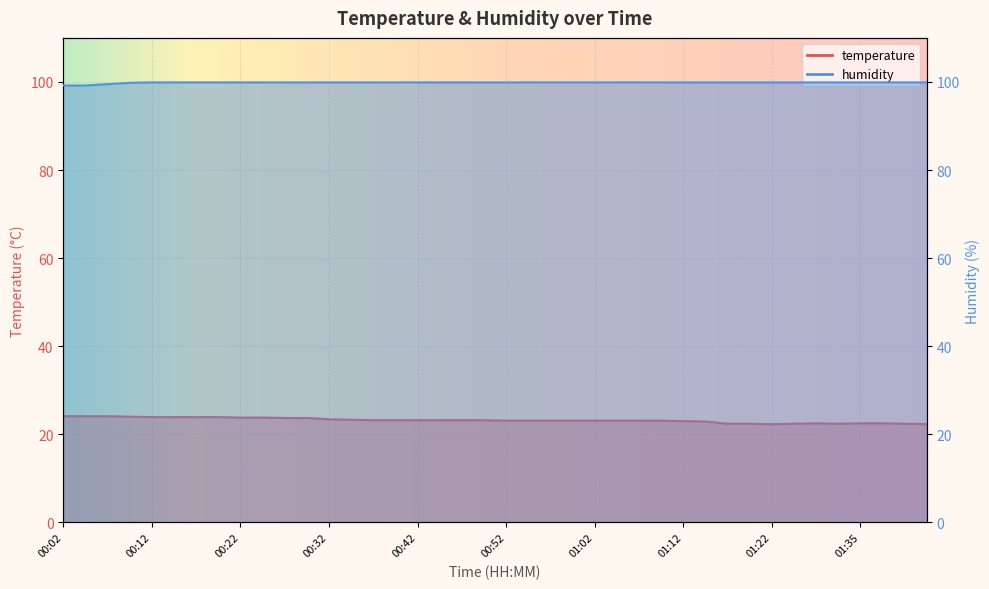

Reading right to left, extract all data points from this chart.

temperature: 22.3	22.4	22.5	22.5	22.4	22.5	22.4	22.3	22.4	22.4	22.9	23.0	23.1	23.1	23.1	23.1	23.1	23.1	23.1	23.1	23.2	23.2	23.2	23.2	23.2	23.2	23.3	23.4	23.7	23.7	23.8	23.8	23.9	23.9	23.9	23.9	24.0	24.1	24.1	24.1
humidity: 99.9	99.9	99.9	99.9	99.9	99.9	99.9	99.9	99.9	99.9	99.9	99.9	99.9	99.9	99.9	99.9	99.9	99.9	99.9	99.9	99.9	99.9	99.9	99.9	99.9	99.9	99.9	99.9	99.9	99.9	99.9	99.9	99.9	99.9	99.9	99.9	99.8	99.5	99.2	99.2